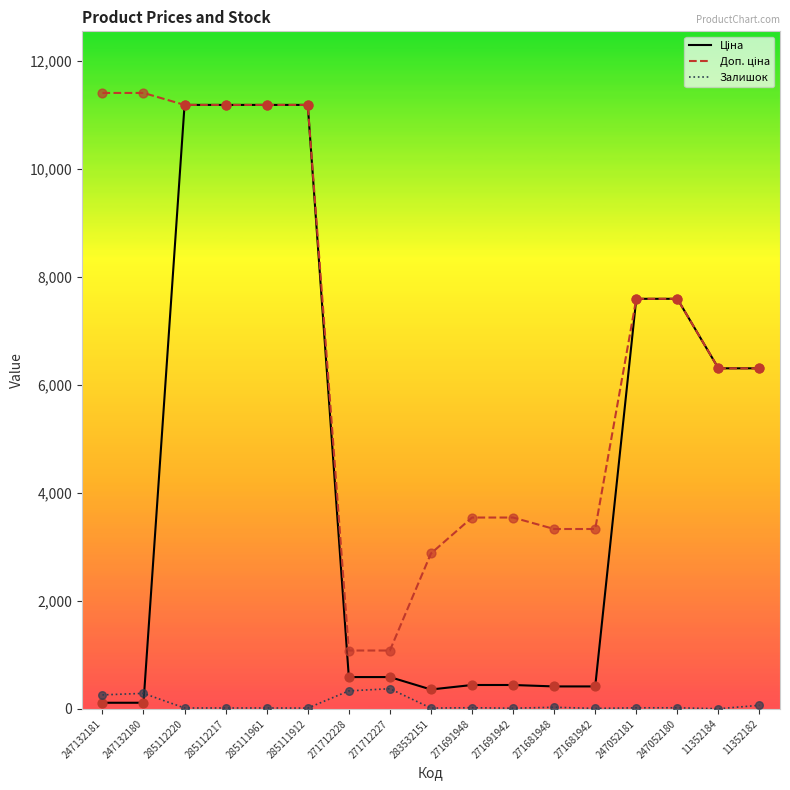

What is the total value across all series at 271712227?

2045.6